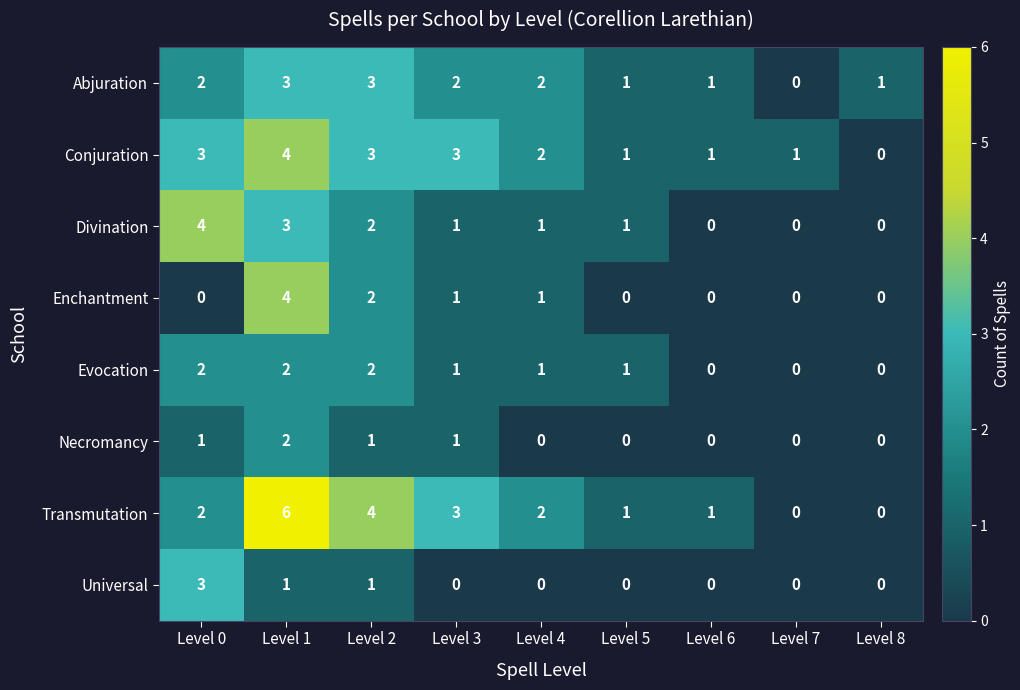

Which series has the largest total across all categories?

Transmutation